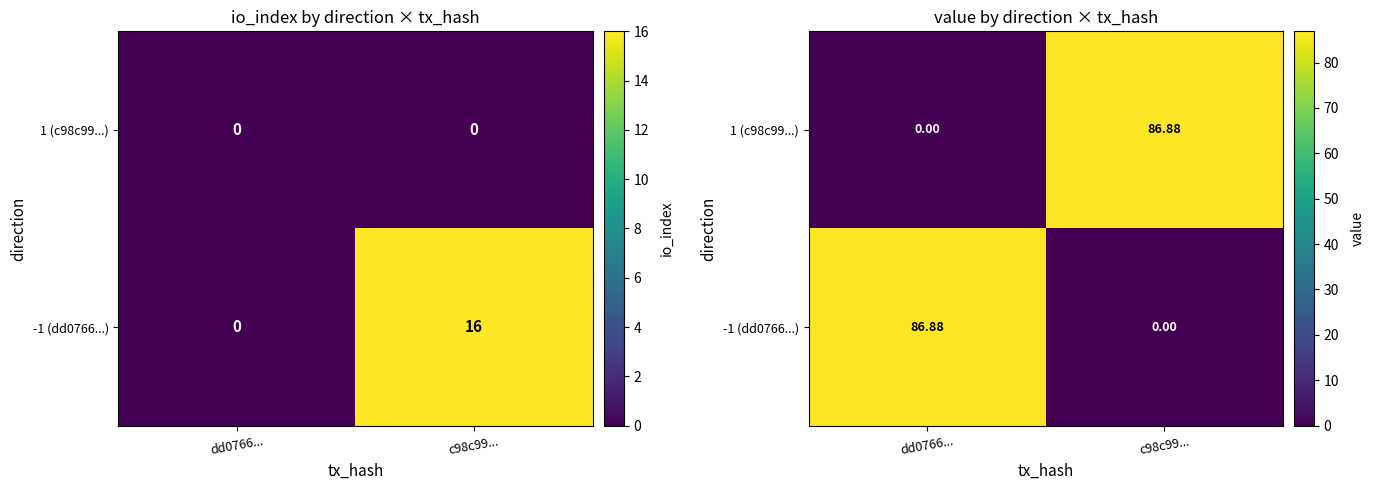

At dd0766..., list the series in order from smallest to largest.

1 (c98c99...), -1 (dd0766...)